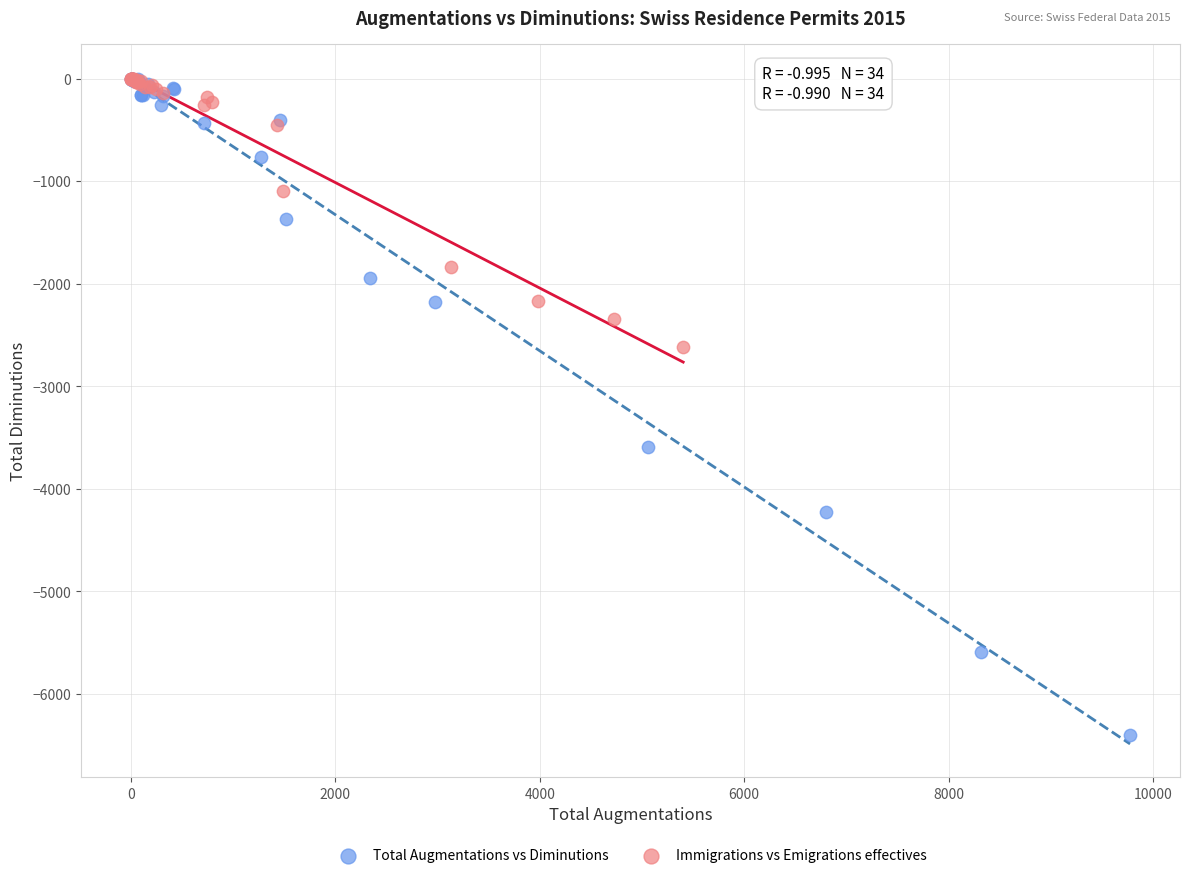

Which series has the largest Y range (max minus min)?

Total Augmentations vs Diminutions